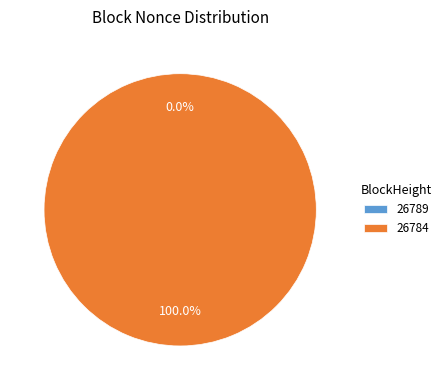

Rank the categories by value from highest to lowest.

26784, 26789